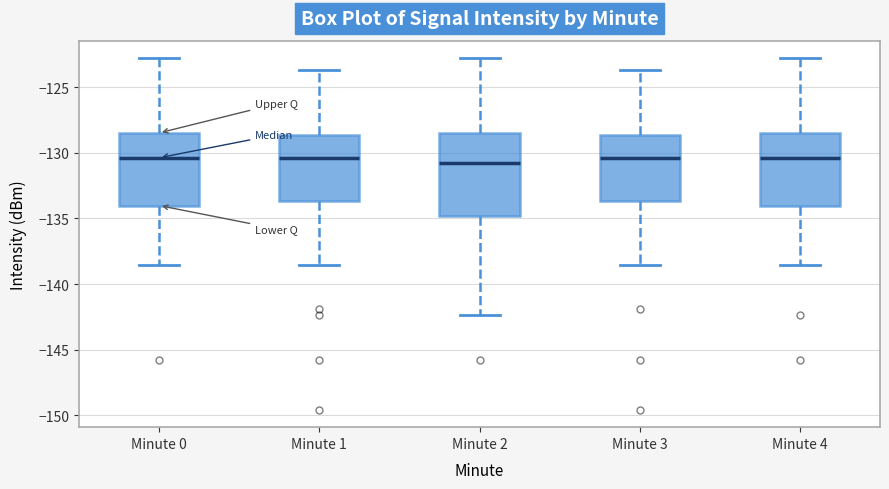

Reading left to right, transcribe this box plot: for each box, give where its median line is, the range the box spans, and where its two whiskers end, as read against the y-axis. The values are not printed on the chart, so give them approximately, as read against the axis.

Minute 0: median -130.5, box -134.0 to -128.5, whiskers -138.5 to -123.0
Minute 1: median -130.5, box -133.5 to -128.5, whiskers -138.5 to -123.5
Minute 2: median -131.0, box -135.0 to -128.5, whiskers -142.5 to -123.0
Minute 3: median -130.5, box -133.5 to -128.5, whiskers -138.5 to -123.5
Minute 4: median -130.5, box -134.0 to -128.5, whiskers -138.5 to -123.0